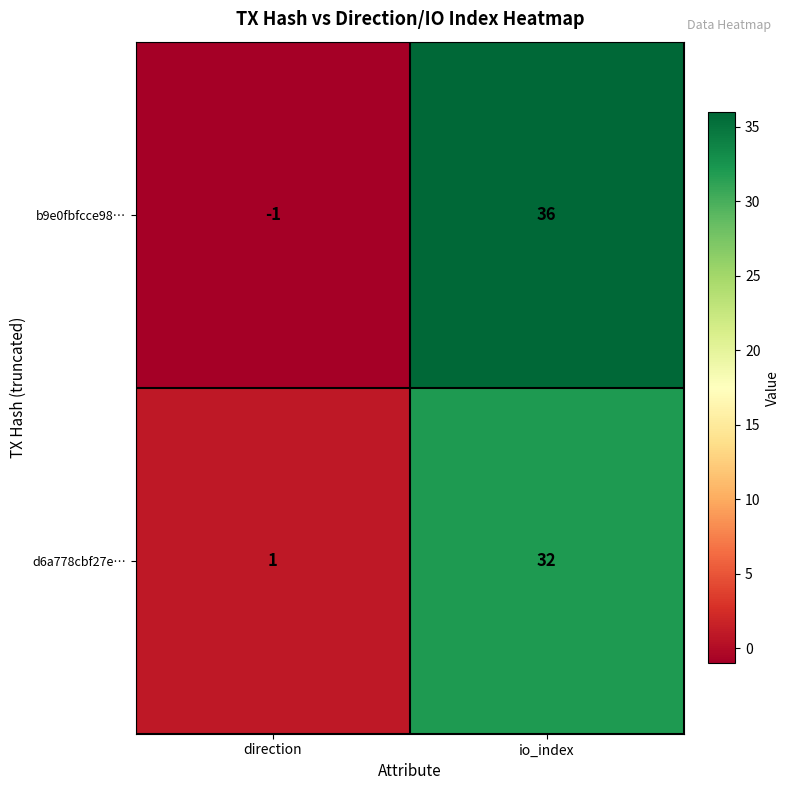

List the series in order of their overall mean, lowest first.

d6a778cbf27e…, b9e0fbfcce98…